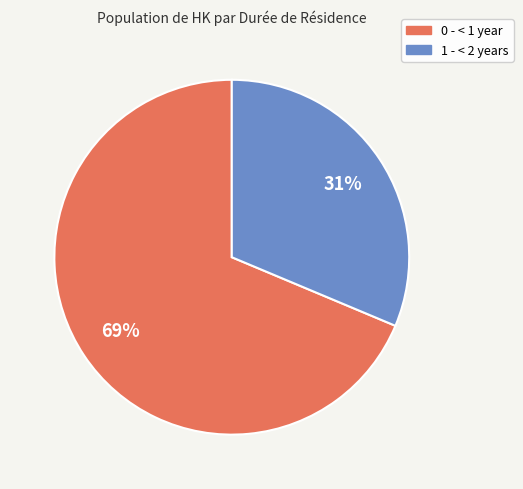

What is the smallest slice in the pie chart?

1 - < 2 years